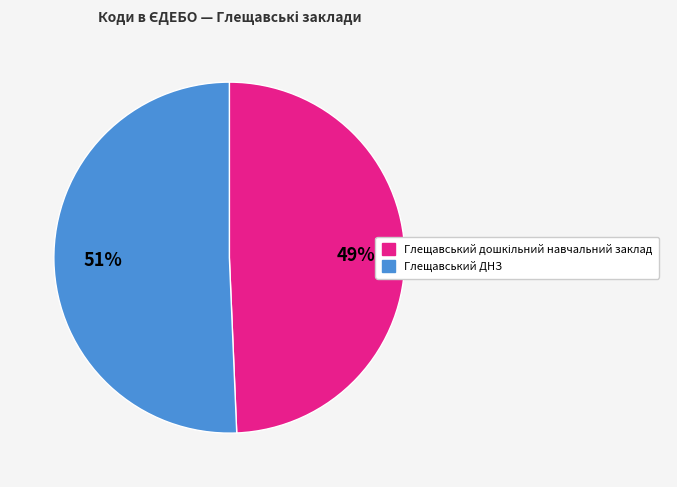

Is it true that Глещавський ДНЗ is 51% of the pie?

True